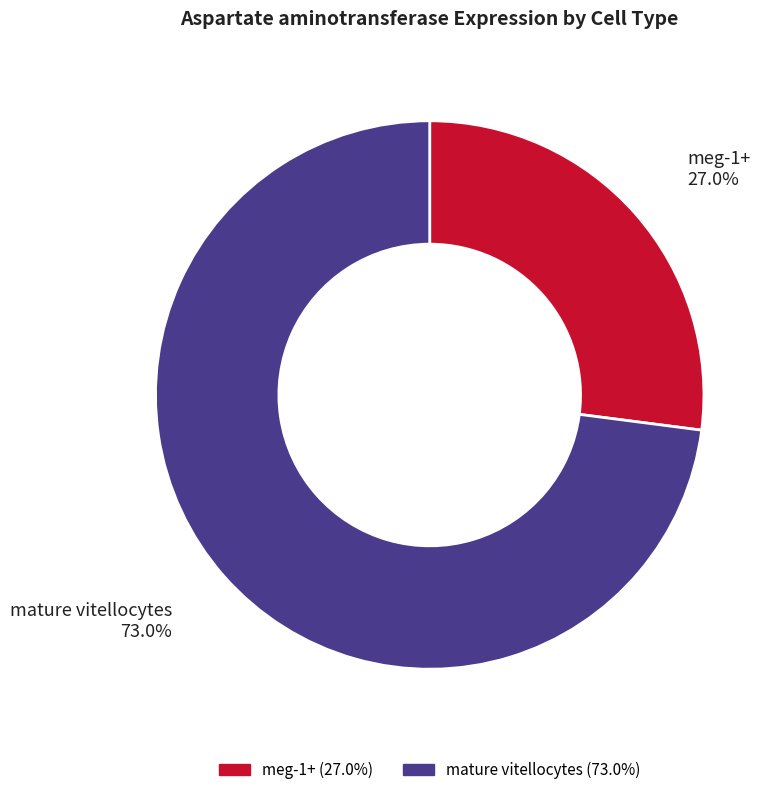

Rank the categories by value from lowest to highest.

meg-1+, mature vitellocytes